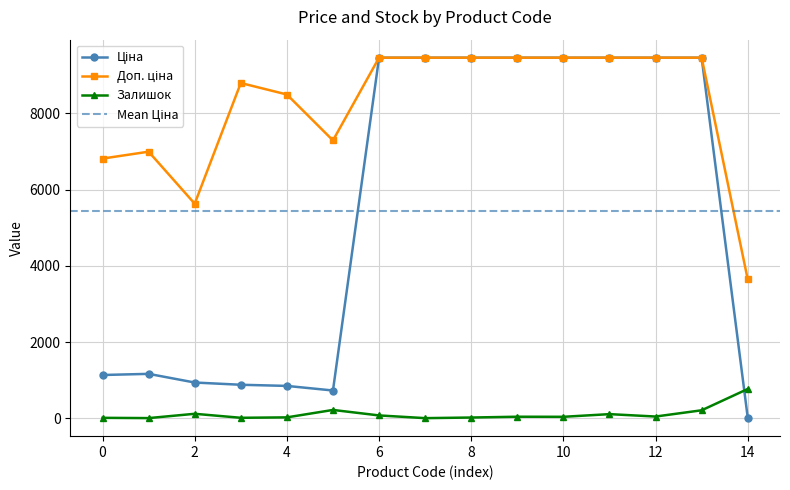

True or false: Доп. ціна and Залишок intersect in this chart.

False